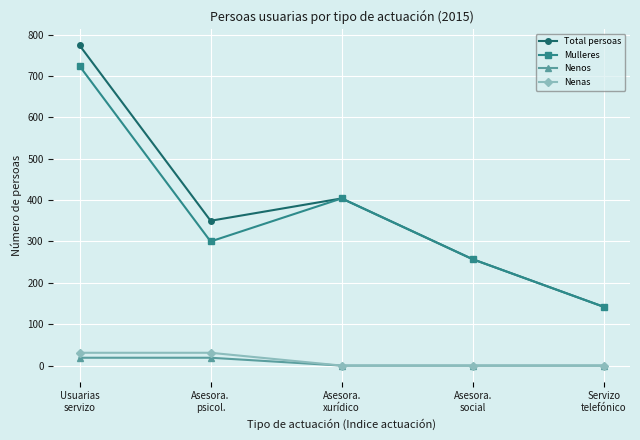

Reading right to left, extract all data points from this chart.

Total persoas: Servizo
telefónico=142	Asesora.
social=257	Asesora.
xurídico=404	Asesora.
psicol.=350	Usuarias
servizo=774
Mulleres: Servizo
telefónico=142	Asesora.
social=257	Asesora.
xurídico=404	Asesora.
psicol.=300	Usuarias
servizo=724
Nenos: Servizo
telefónico=0	Asesora.
social=0	Asesora.
xurídico=0	Asesora.
psicol.=19	Usuarias
servizo=19
Nenas: Servizo
telefónico=0	Asesora.
social=0	Asesora.
xurídico=0	Asesora.
psicol.=31	Usuarias
servizo=31